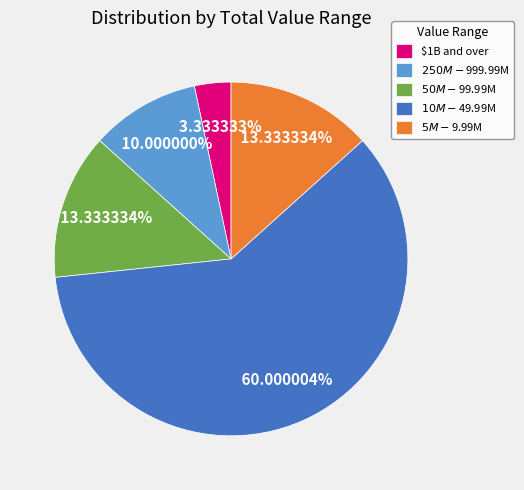

Which slice is the smallest?

$1B and over